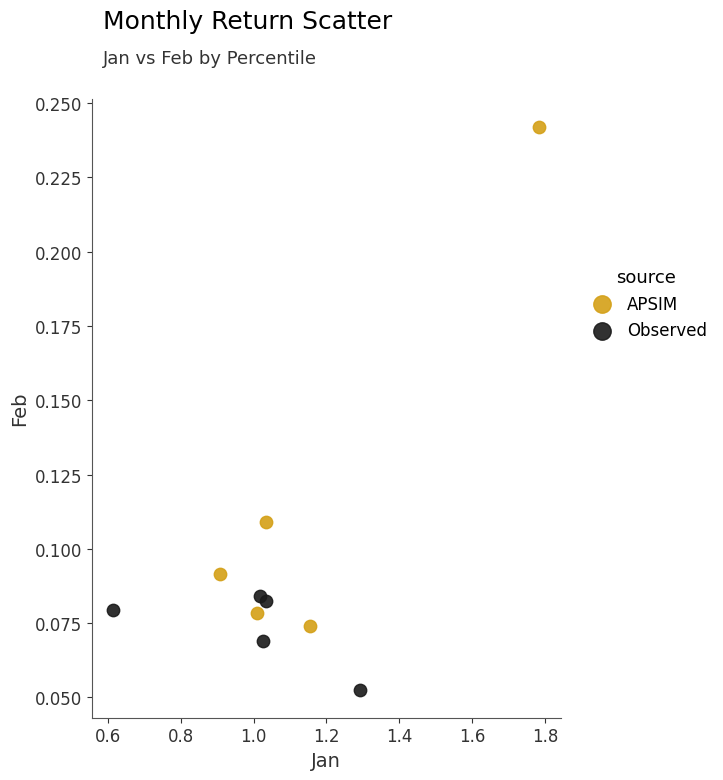

Which series contains the lowest Y value?

Observed